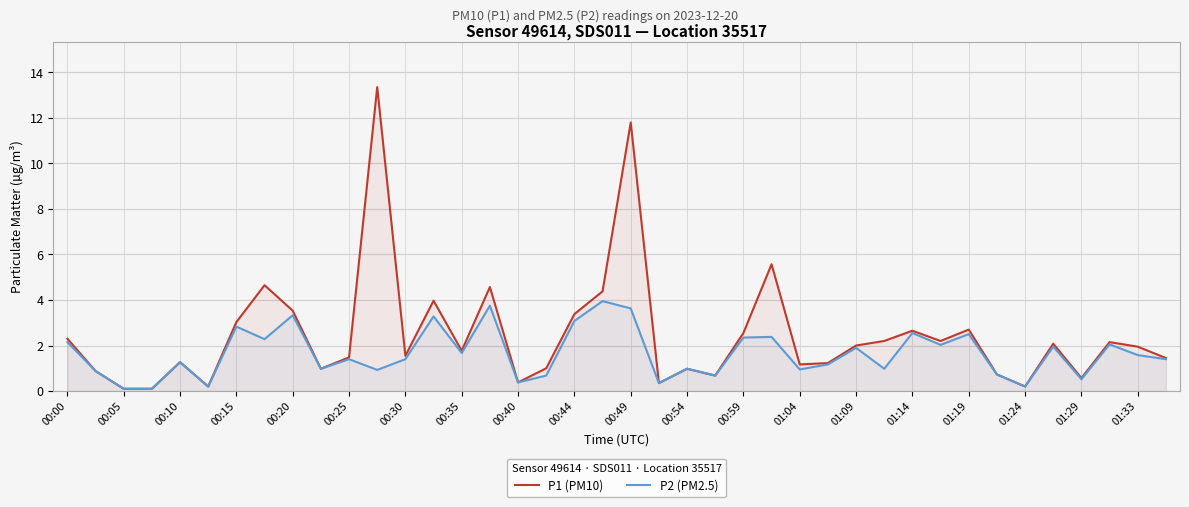

Reading left to right, what are all the values shown in this chart?

P1 (PM10): 2.3	0.9	0.1	0.1	1.3	0.2	3.0	4.7	3.5	1.0	1.5	13.3	1.6	4.0	1.8	4.6	0.4	1.0	3.4	4.4	11.8	0.3	1.0	0.7	2.5	5.6	1.2	1.2	2.0	2.2	2.6	2.2	2.7	0.7	0.2	2.1	0.6	2.1	1.9	1.4
P2 (PM2.5): 2.1	0.9	0.1	0.1	1.3	0.2	2.8	2.3	3.3	1.0	1.4	0.9	1.4	3.3	1.7	3.8	0.4	0.7	3.1	4.0	3.6	0.3	1.0	0.7	2.4	2.4	0.9	1.2	1.9	1.0	2.5	2.0	2.5	0.7	0.2	1.9	0.5	2.0	1.6	1.4